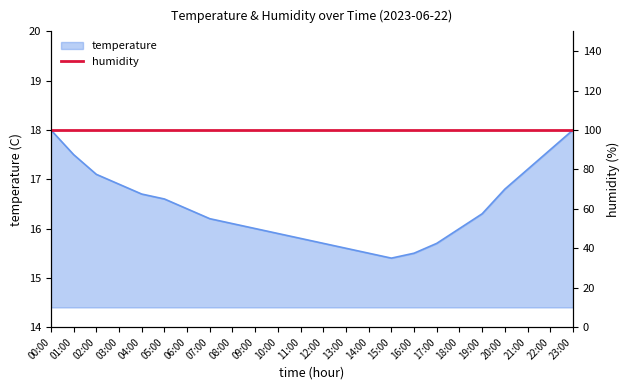

Where is the data nearest to the value 16?

09:00